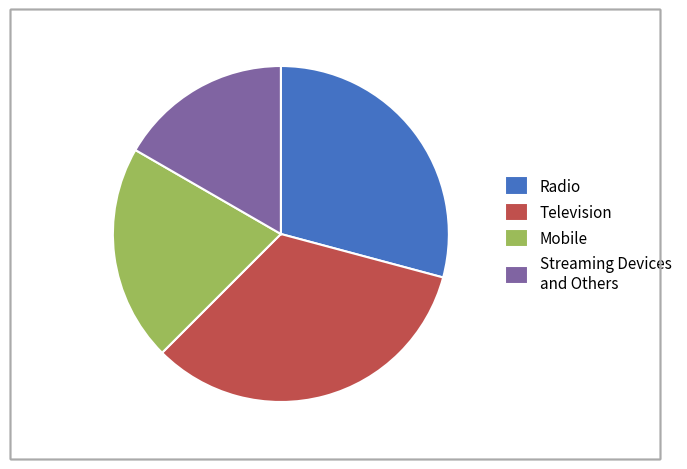

Rank the categories by value from highest to lowest.

Television, Radio, Mobile, Streaming Devices and Others